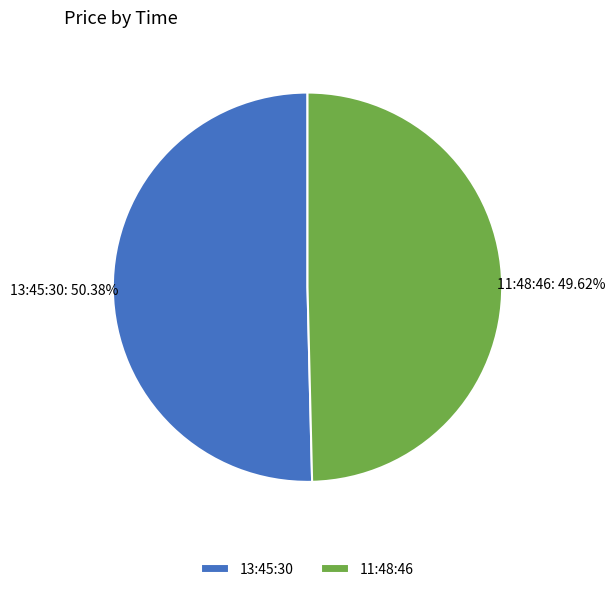

Approximately how many times larger is the value at 13:45:30 compared to 11:48:46?

1.0